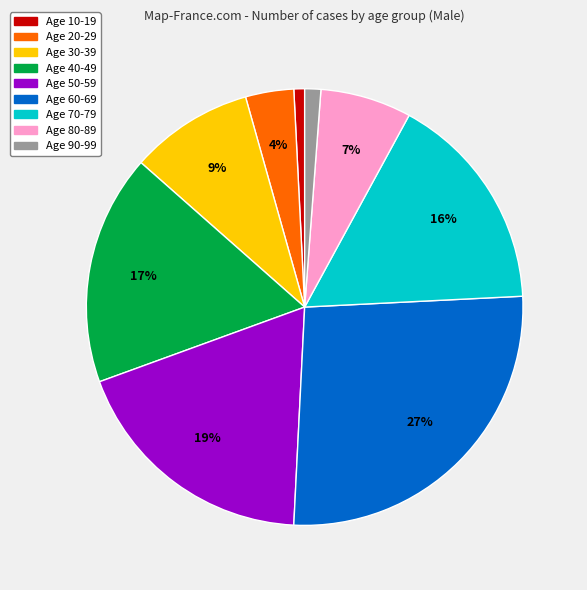

To the nearest percent, what is the average slice percentage?

11%